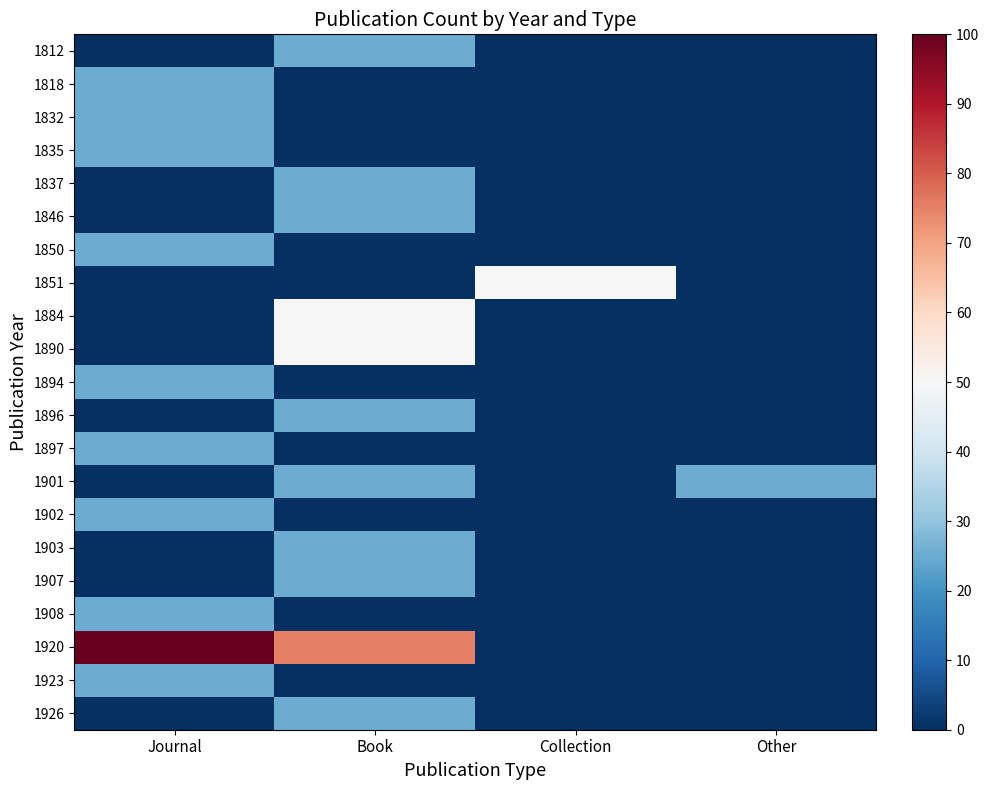

Between Book and Collection, which is larger?

Book